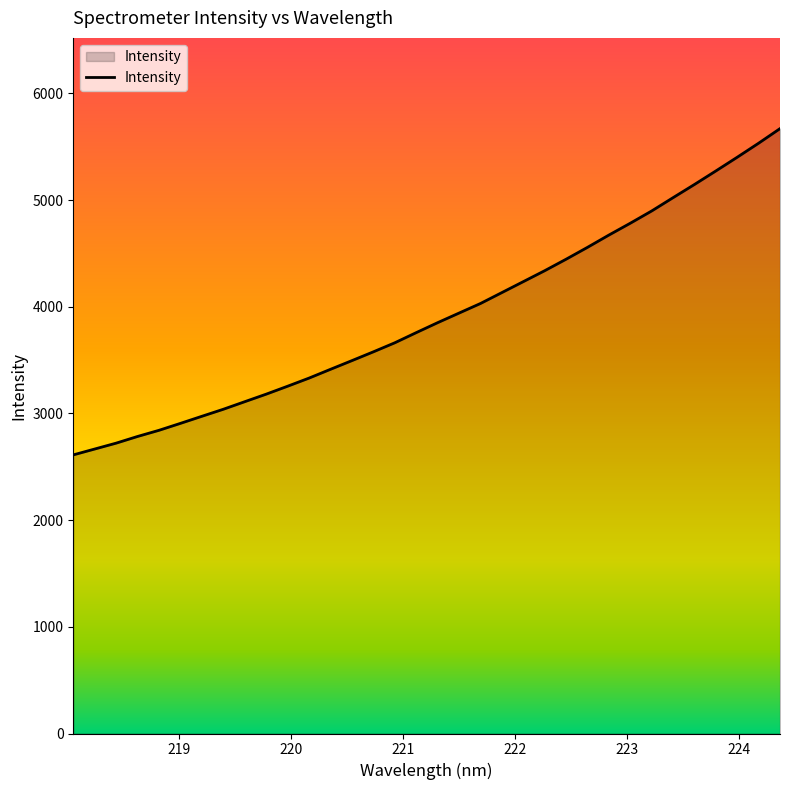

What is the minimum value shown in the chart?

2611.6